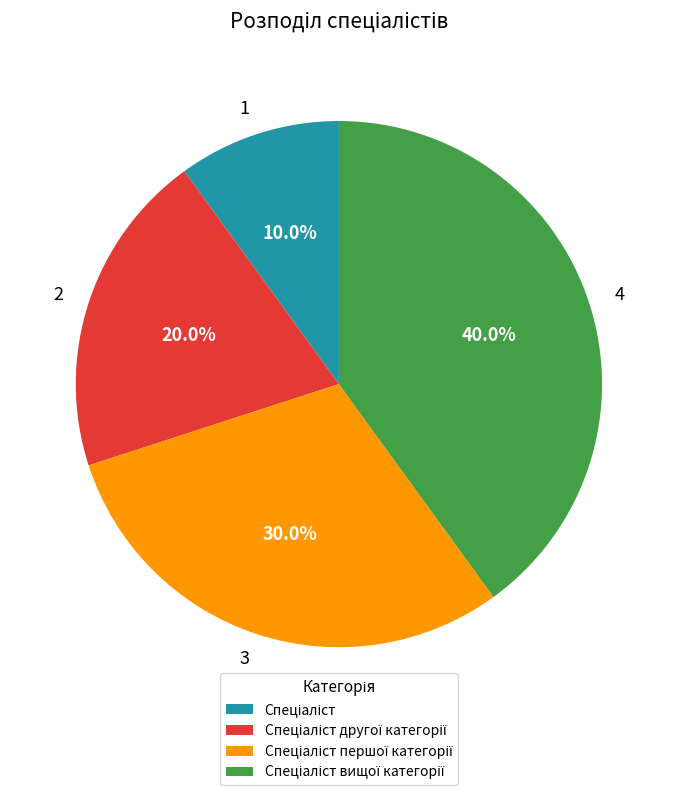

How much of the chart is everything except 3?

70.0%